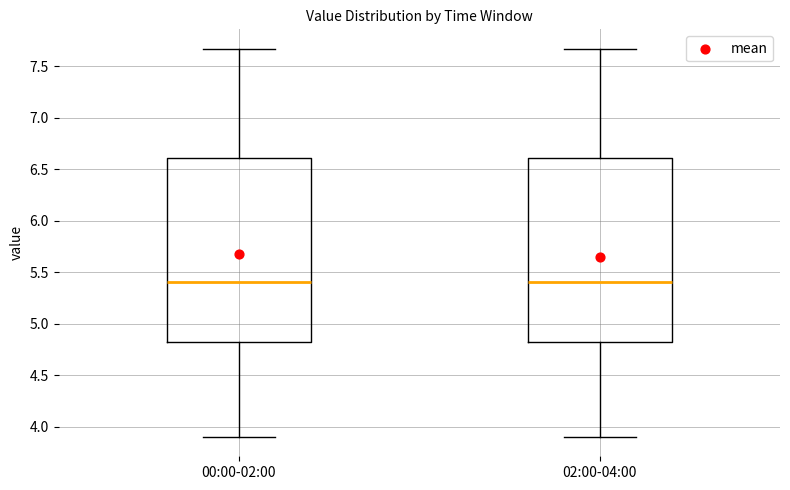

Reading left to right, read every box against the y-axis: the position of its median line, the range the box covers, and the ends of its whiskers. The values are not printed on the chart, so give them approximately, as read against the axis.

00:00-02:00: median 5.40, box 4.80 to 6.60, whiskers 3.90 to 7.65
02:00-04:00: median 5.40, box 4.80 to 6.60, whiskers 3.90 to 7.65